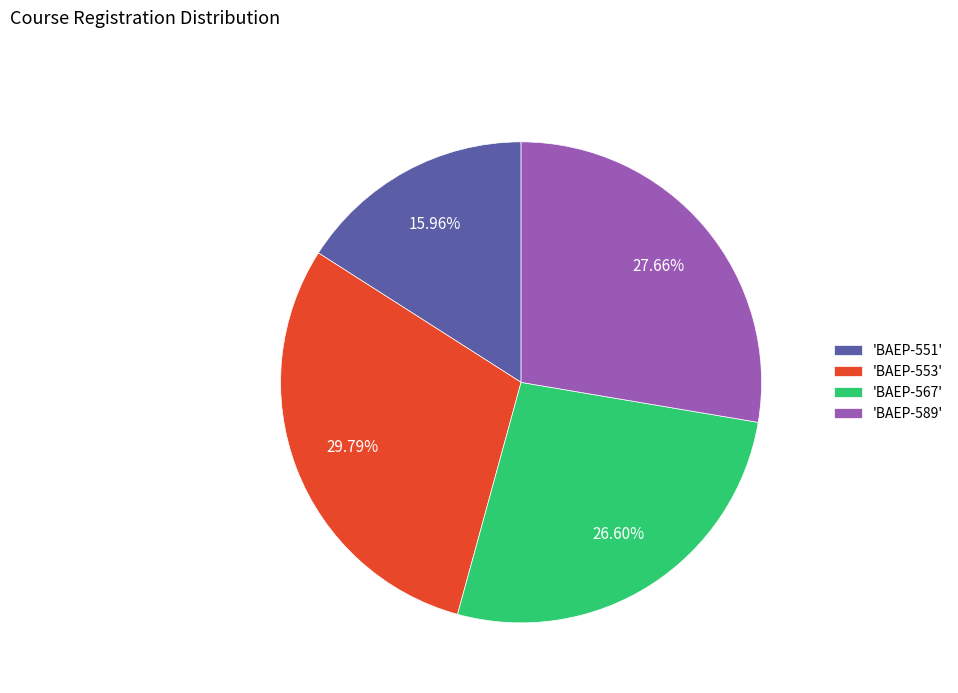

Which slice is the largest?

'BAEP-553'